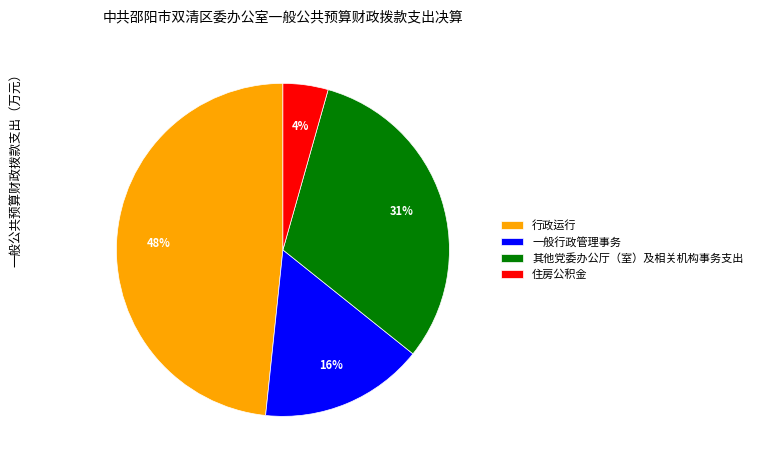

To the nearest percent, what portion does 住房公积金 represent?

4%